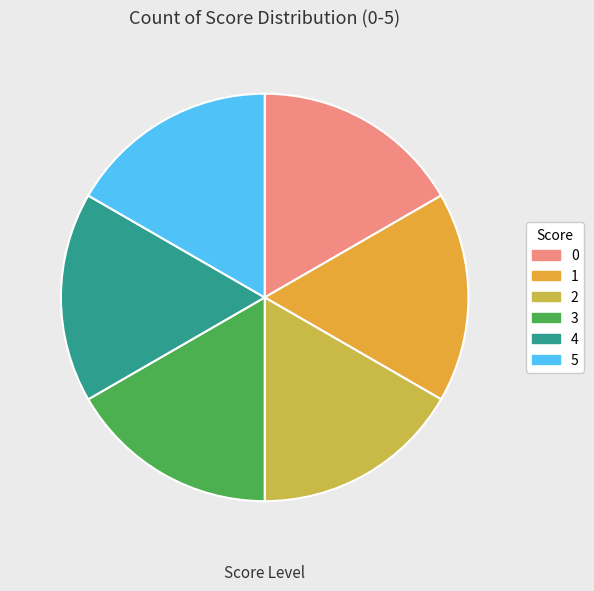

Count the number of slices in the pie.

6